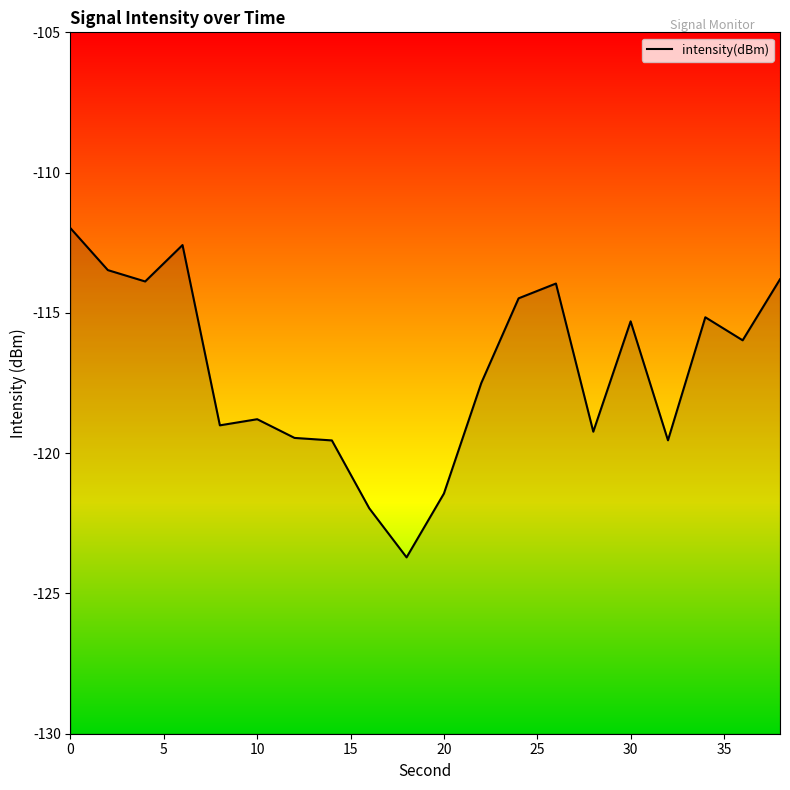

Is it true that the value at 20 is -37.6?

False